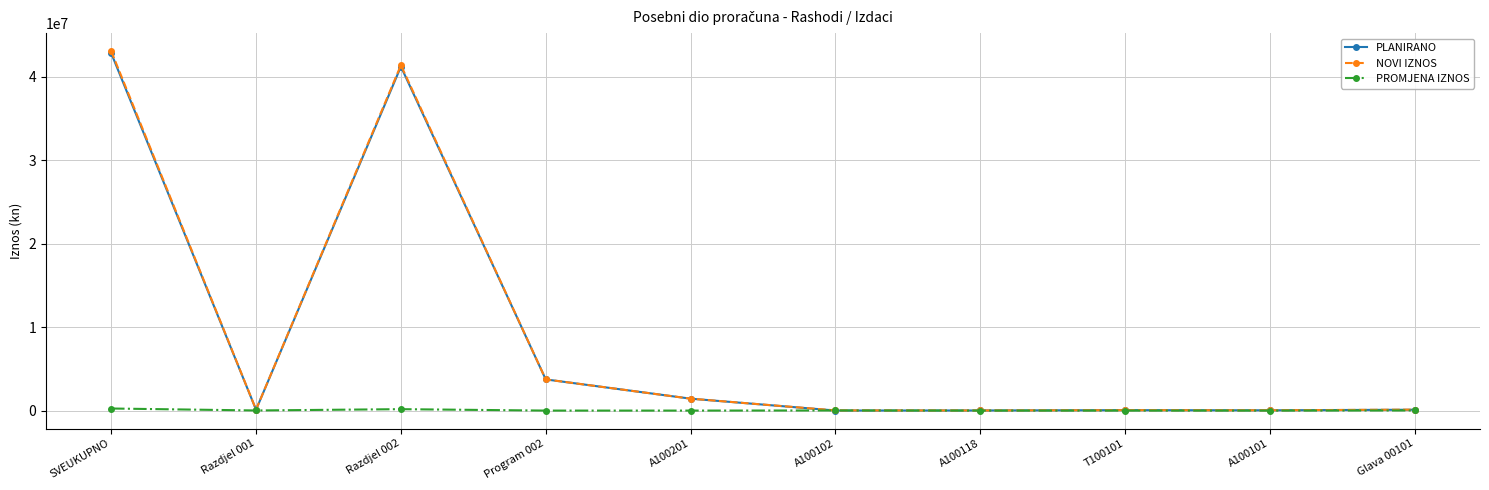

What is the greatest value displayed?

43079795.1